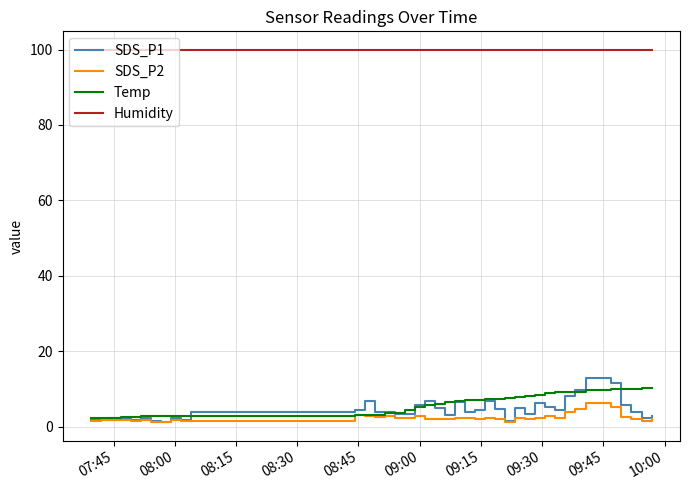

Which series has the largest total across all categories?

Humidity